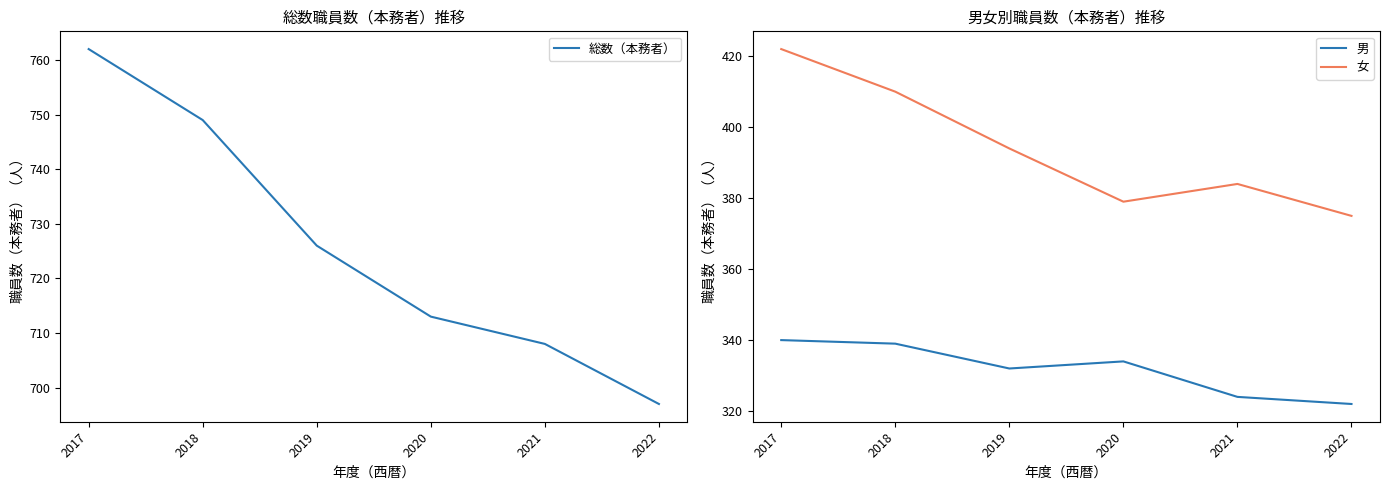

What is the value of the 女 point at the 5th from the left?

384